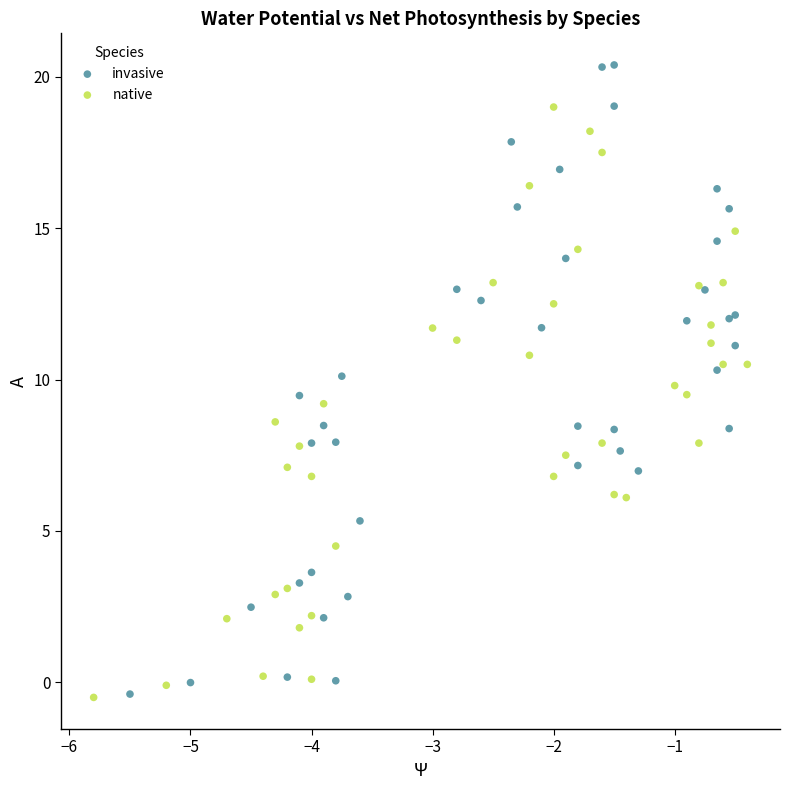

Which series contains the highest Y value?

invasive